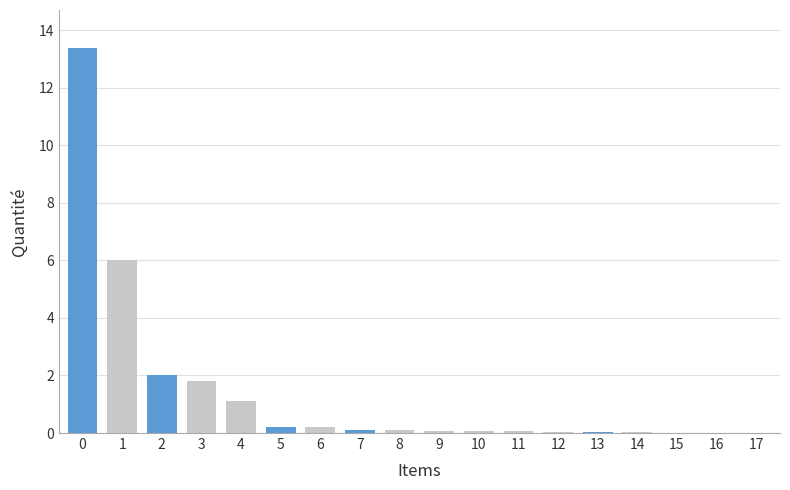

What is the maximum value shown in the chart?

13.4